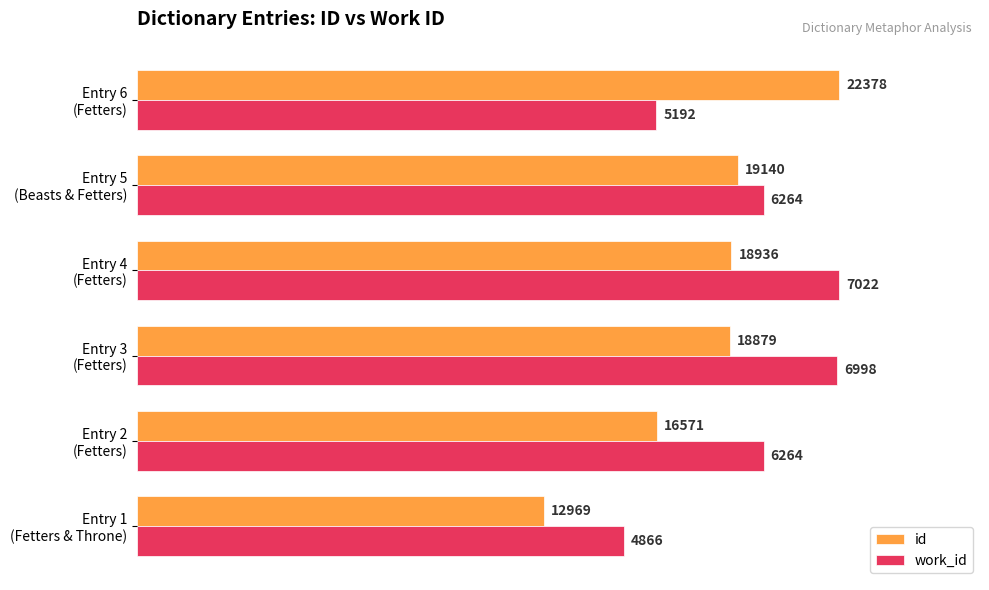

Which series has the largest total across all categories?

work_id